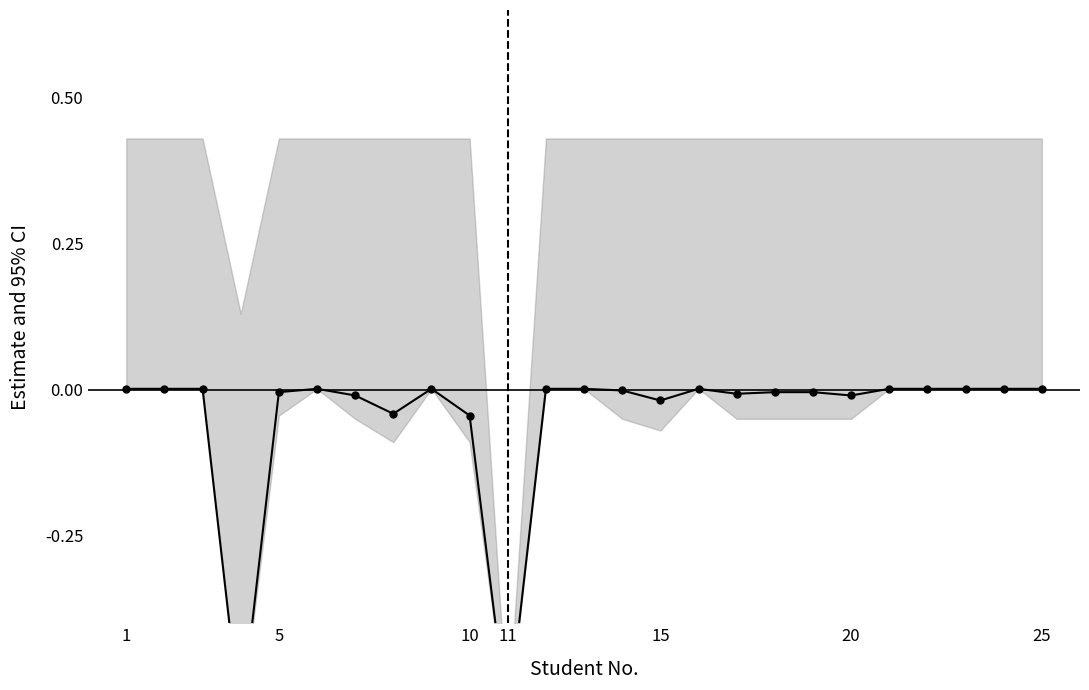

How many negative values are there?

12